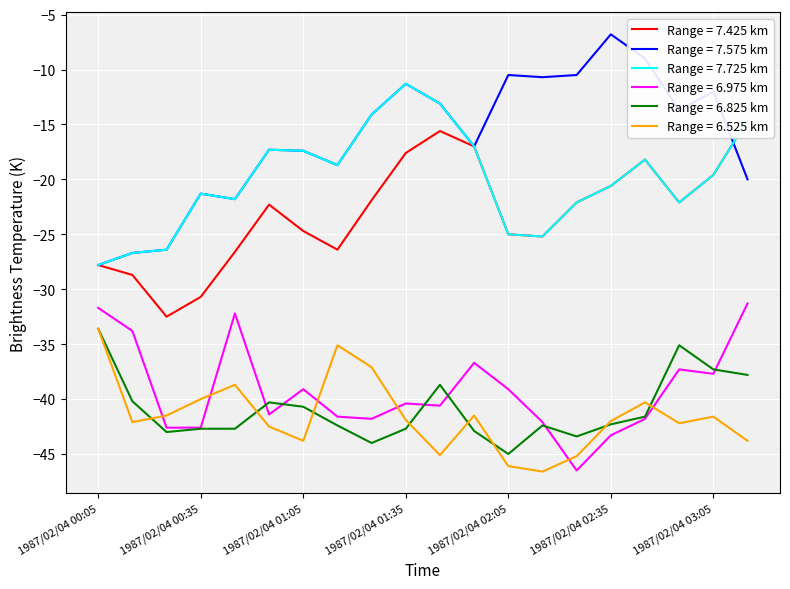

True or false: 6.525 and 7.425 intersect in this chart.

False